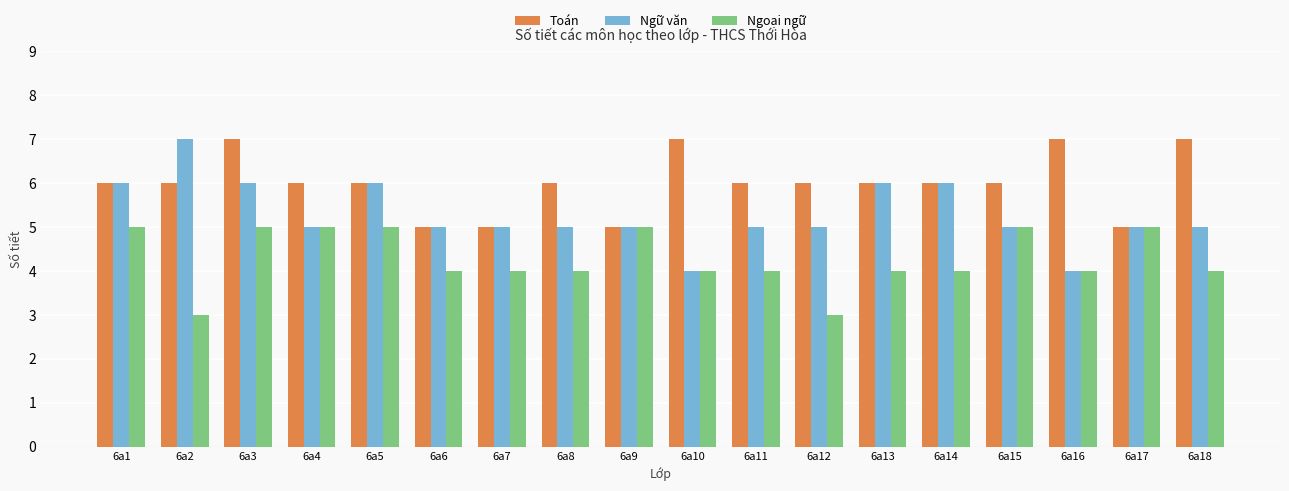

Reading right to left, extract all data points from this chart.

Toán: 7	5	7	6	6	6	6	6	7	5	6	5	5	6	6	7	6	6
Ngữ văn: 5	5	4	5	6	6	5	5	4	5	5	5	5	6	5	6	7	6
Ngoại ngữ: 4	5	4	5	4	4	3	4	4	5	4	4	4	5	5	5	3	5